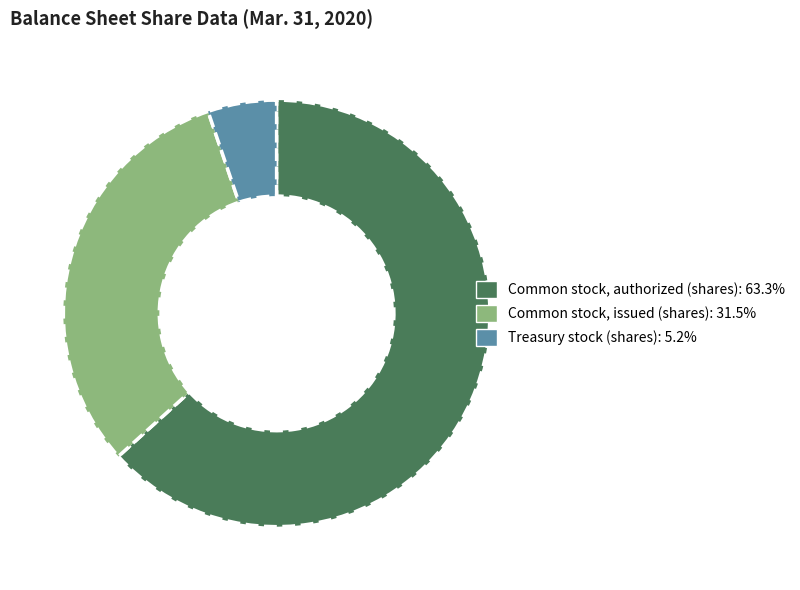

What is the largest slice in the pie chart?

Common stock, authorized (shares)